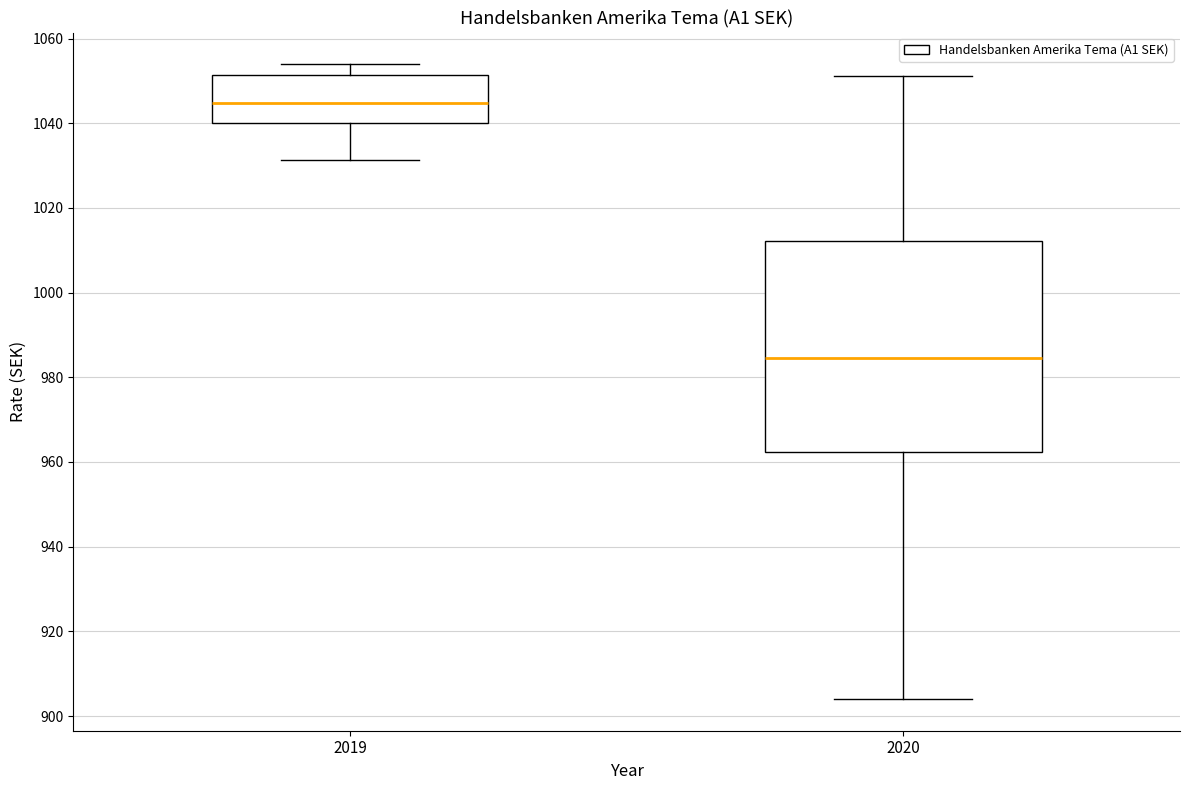

Reading left to right, read every box against the y-axis: the position of its median line, the range the box covers, and the ends of its whiskers. The values are not printed on the chart, so give them approximately, as read against the axis.

2019: median 1044, box 1040 to 1052, whiskers 1032 to 1054
2020: median 984, box 962 to 1012, whiskers 904 to 1052